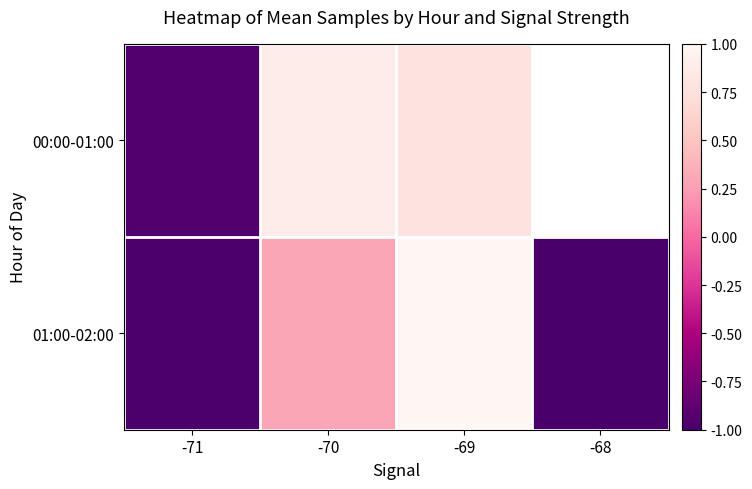

What is the average value of the 01:00-02:00 series?

-0.2